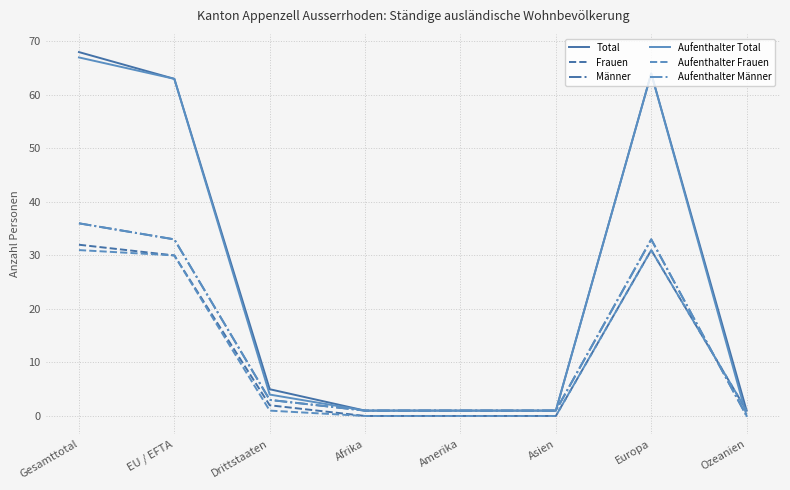

How many lines are shown in the chart?

6